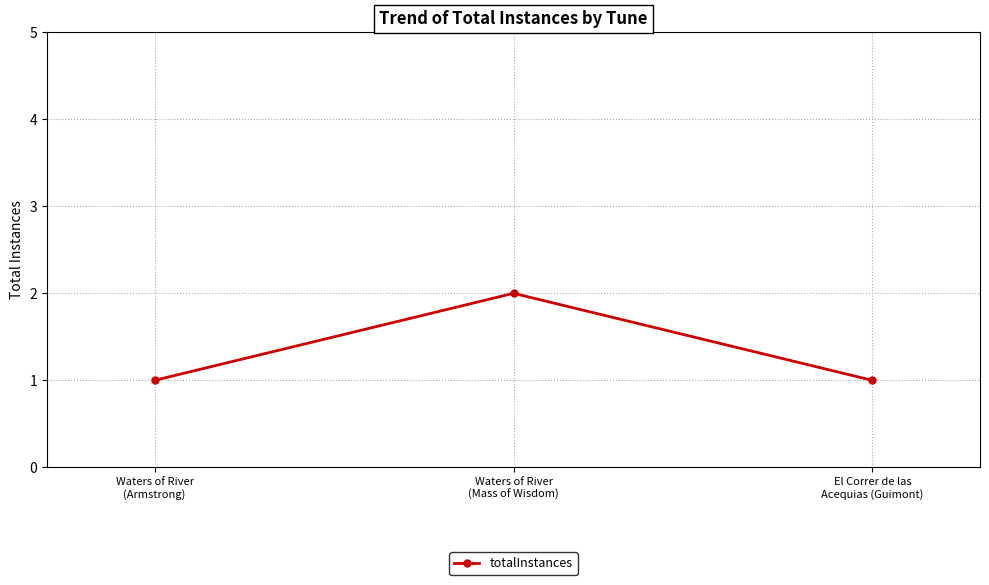

What is the difference between the maximum and minimum values?

1